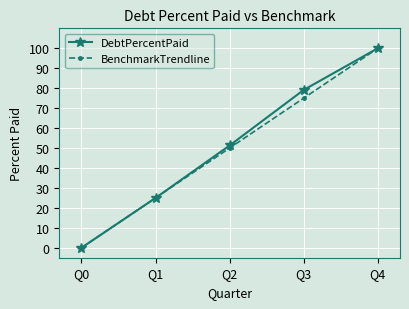

Is the value of DebtPercentPaid at Q3 greater than the value of BenchmarkTrendline at Q3?

Yes